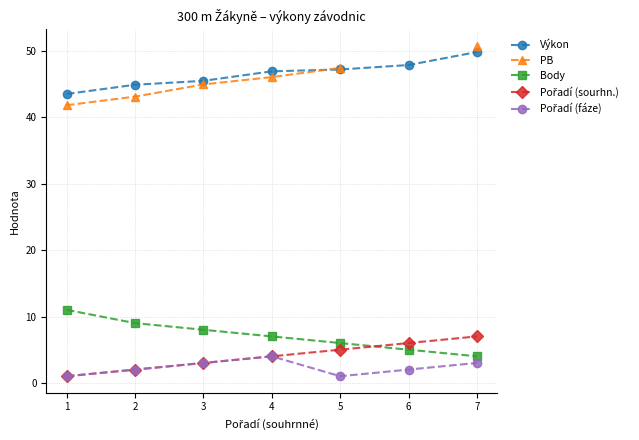

True or false: Pořadí (sourhn.) and Pořadí (fáze) cross at least once.

False